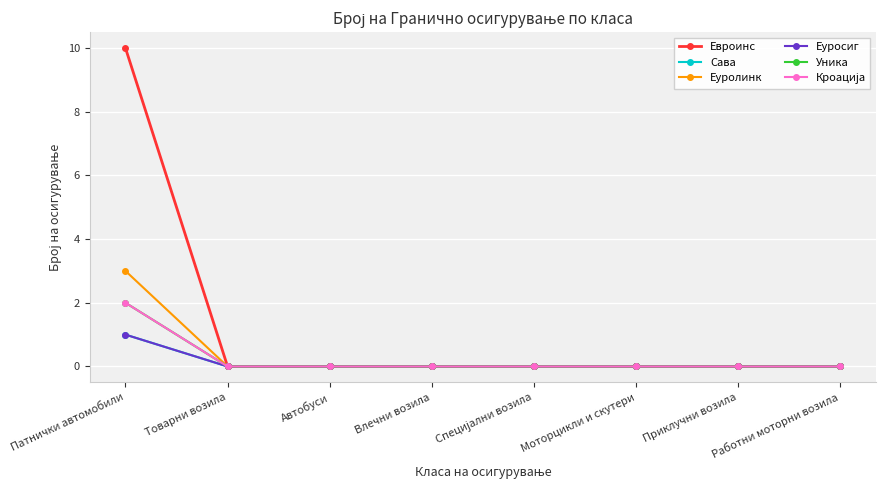

True or false: Сава and Евроинс intersect in this chart.

False